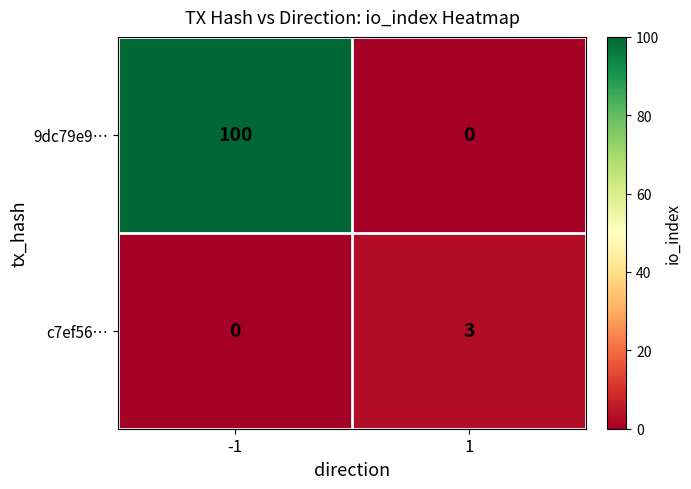

What is the spread (max minus min) of values at -1?

100